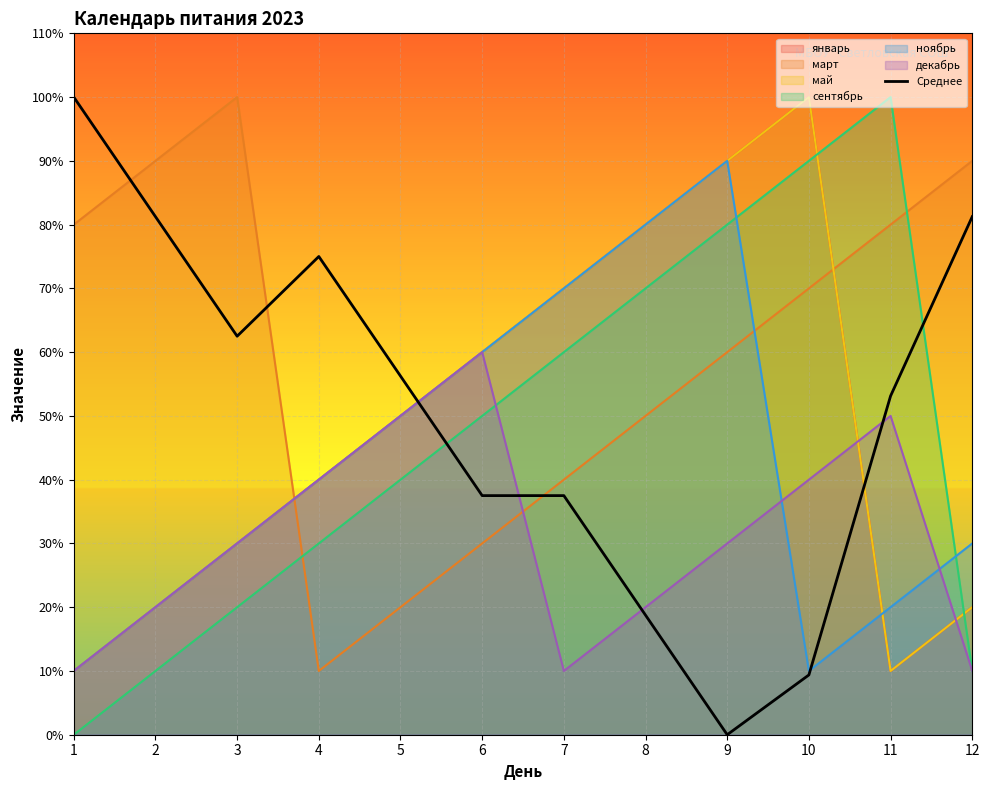

List the labels in order of value, smallest first.

9, 10, 8, 6, 7, 11, 5, 3, 4, 2, 12, 1